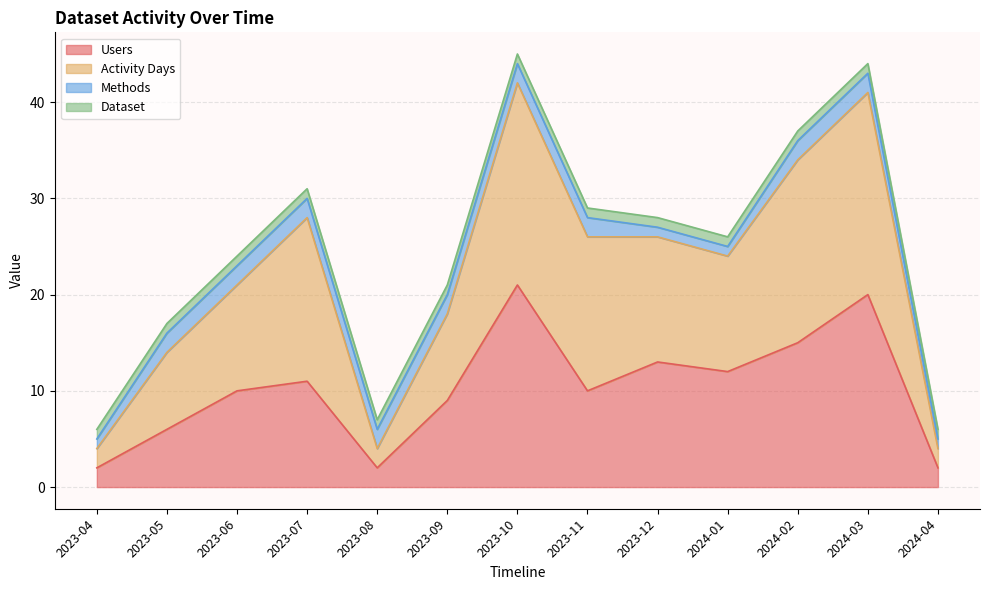

At which label does Users reach its peak?

2023-10